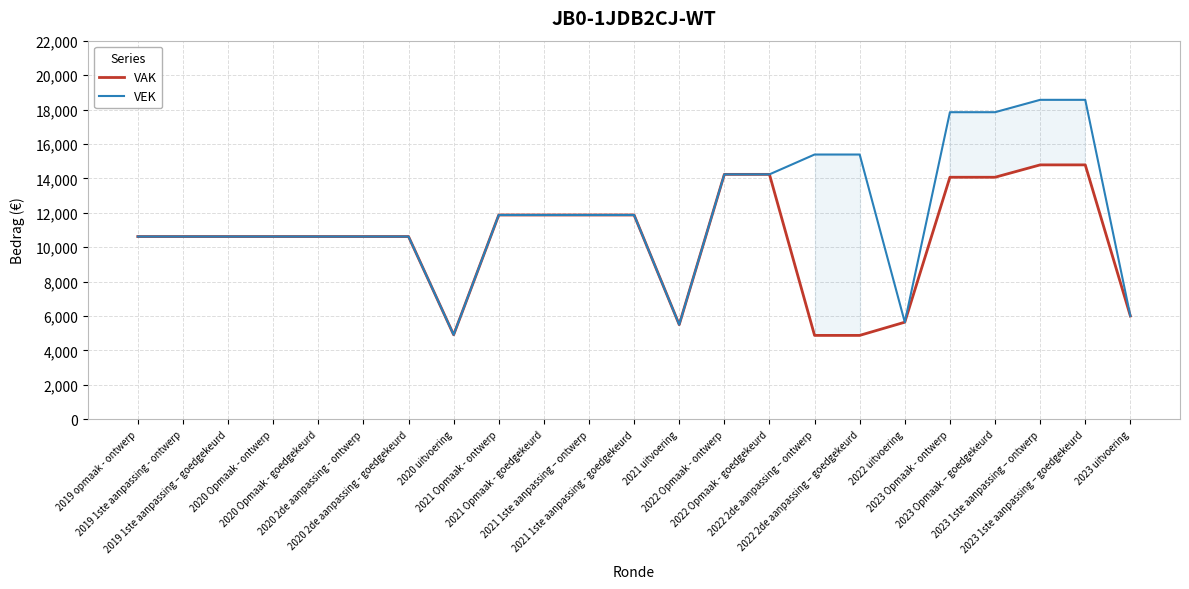

Where is VEK nearest to the value 11735?

2021 Opmaak - ontwerp